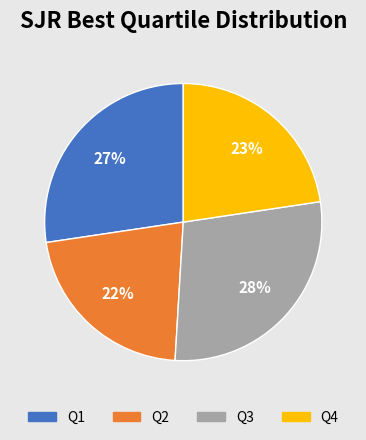

What percentage is the Q1 slice, to the nearest percent?

27%